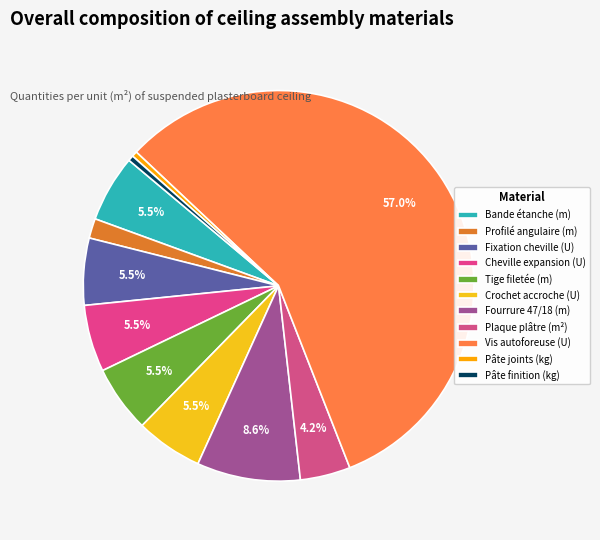

Count the number of slices in the pie.

11